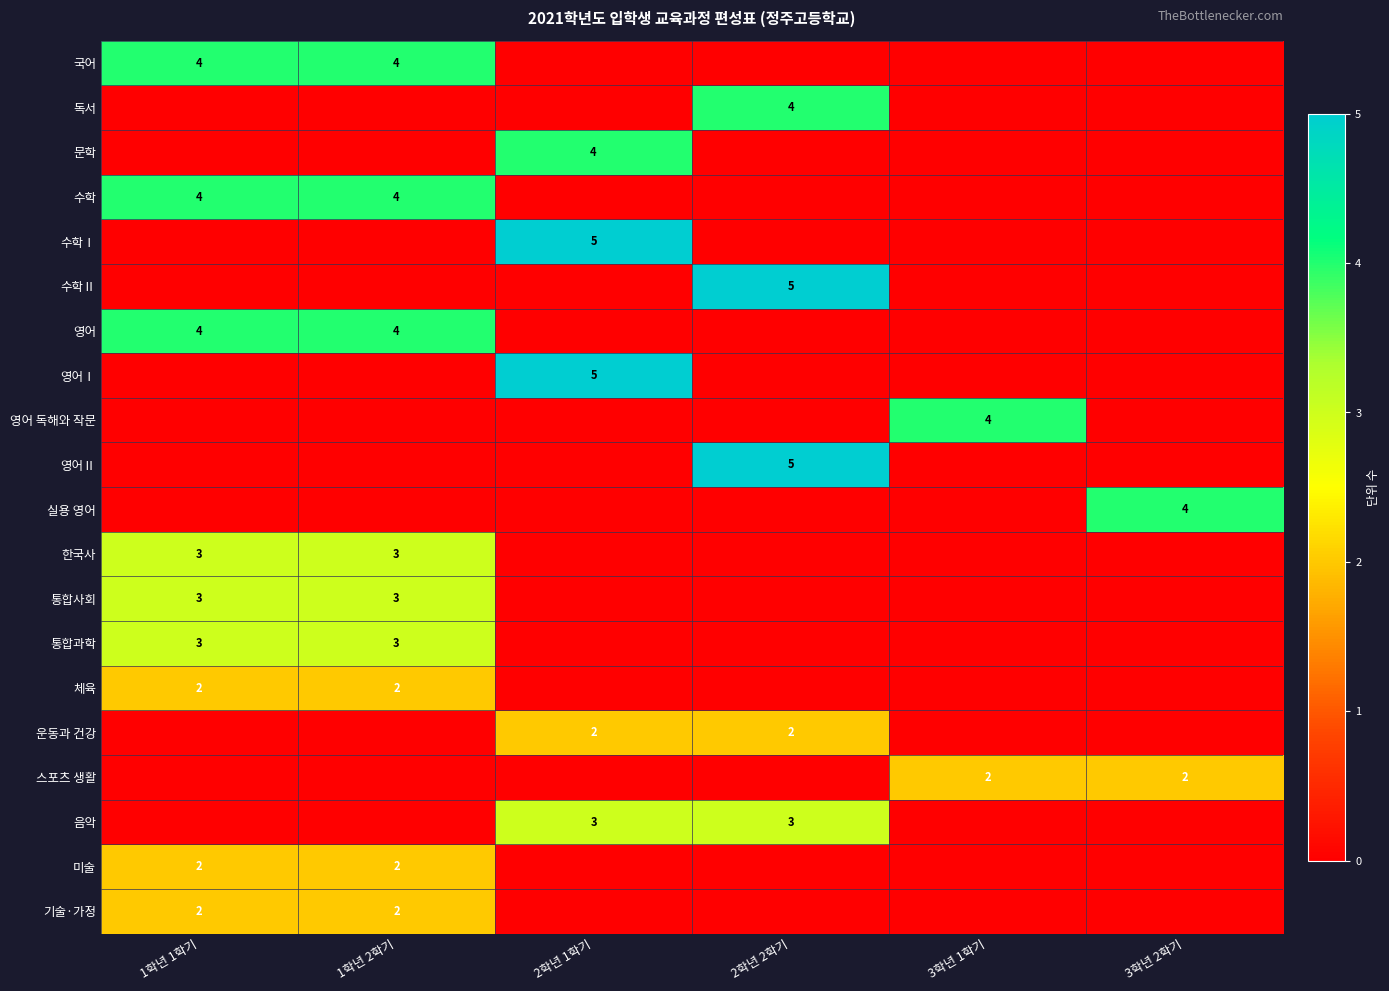

Which label corresponds to the smallest value in the chart?

2학년 1학기